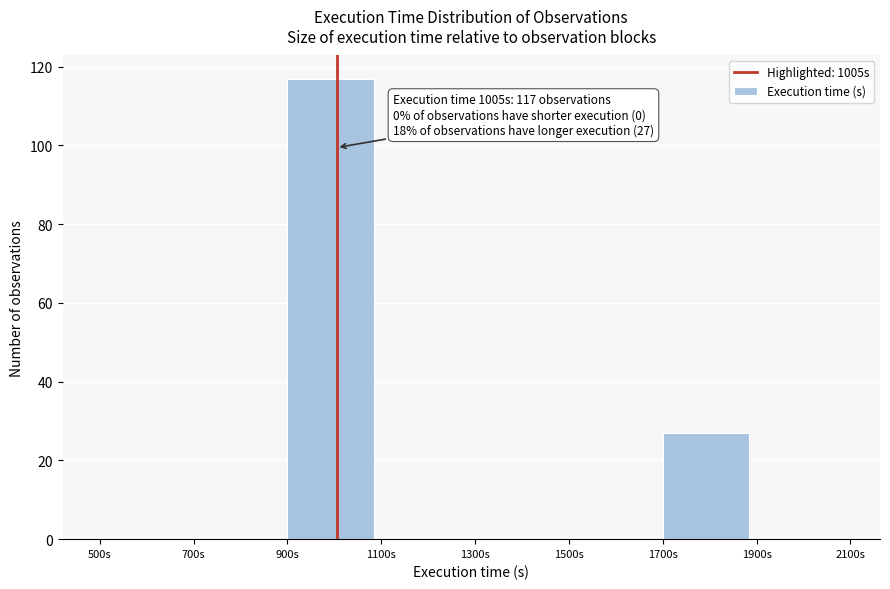

Over which range of the x-axis is the bar tallest?

900 to 1100